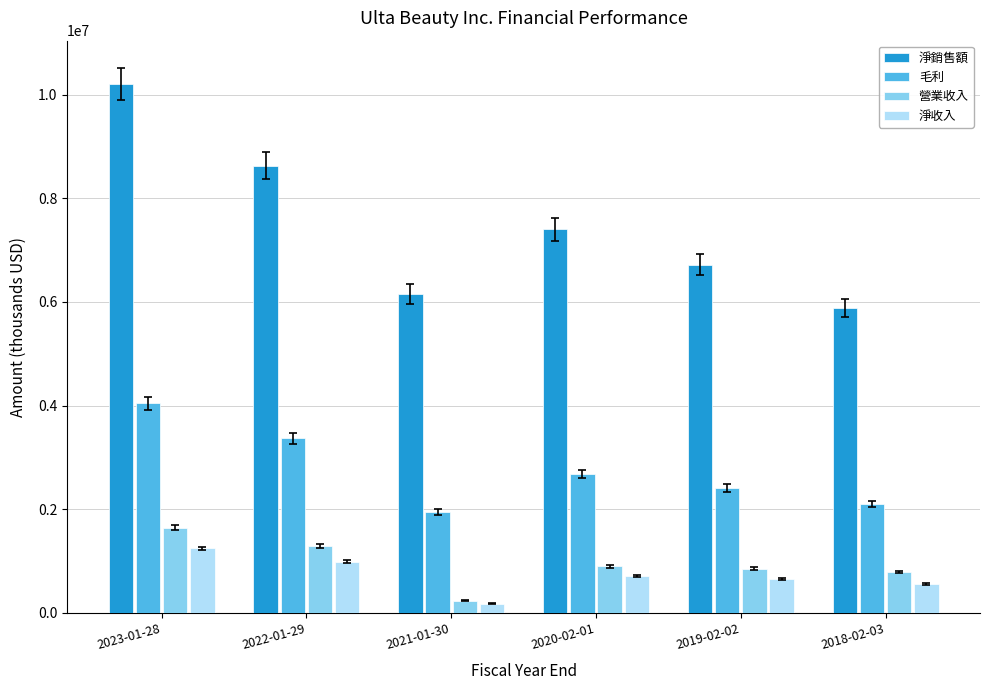

True or false: 淨銷售額 has a value of 3428907 at 2019-02-02.

False